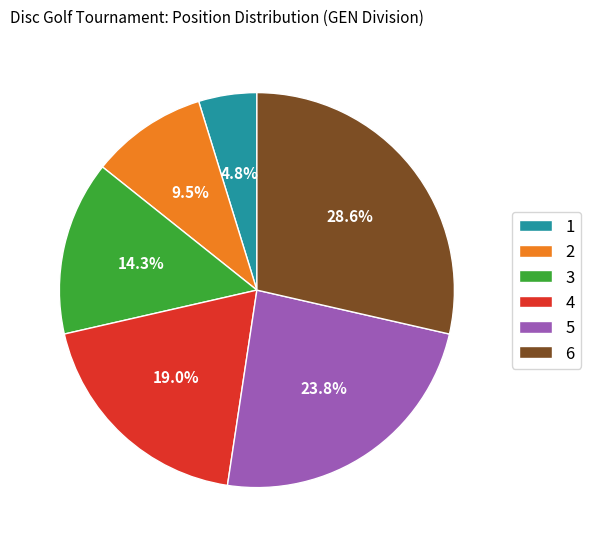

Is there a majority slice in this chart?

No